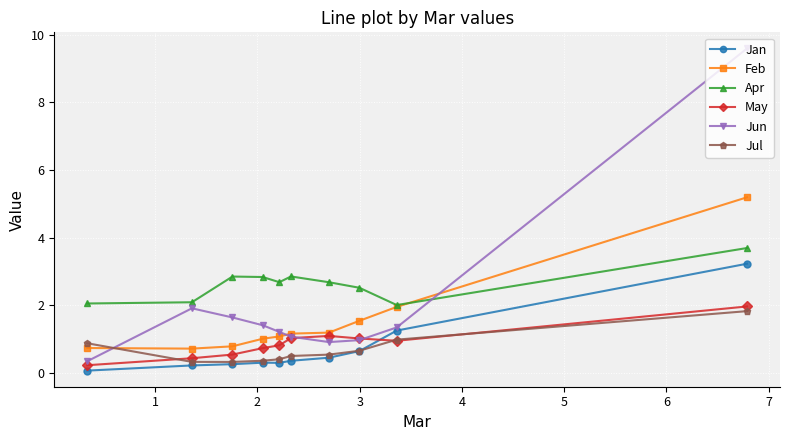

What are all the series names shown in the legend?

Jan, Feb, Apr, May, Jun, Jul